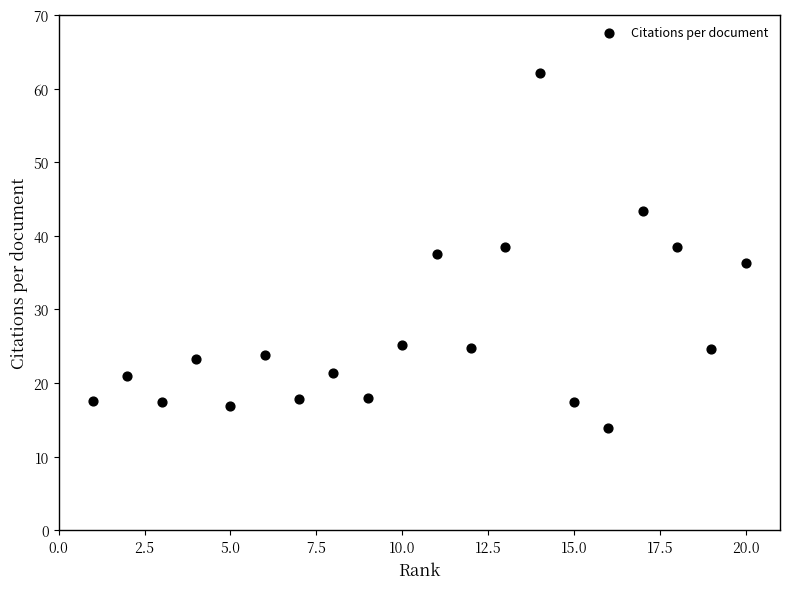

What is the range of Y values (max minus min)?

48.2